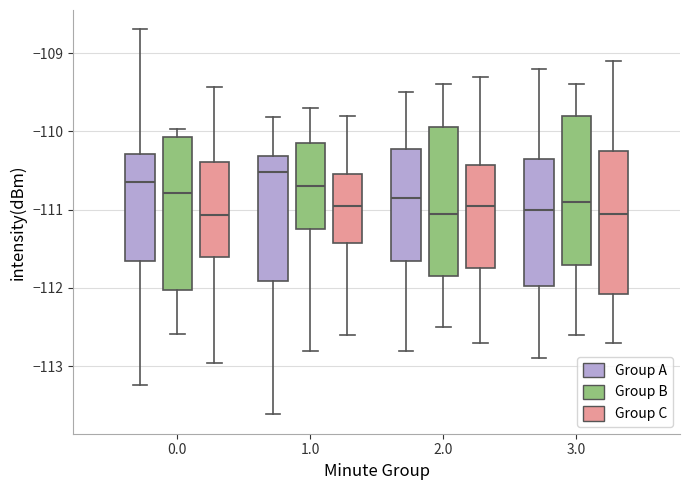

Reading left to right, transcribe this box plot: for each box, give where its median line is, the range the box spans, and where its two whiskers end, as read against the y-axis. The values are not printed on the chart, so give them approximately, as read against the axis.

0.0 (Group A): median -110.7, box -111.6 to -110.3, whiskers -113.2 to -108.7
0.0 (Group B): median -110.8, box -112.0 to -110.1, whiskers -112.6 to -110.0
0.0 (Group C): median -111.1, box -111.6 to -110.4, whiskers -113.0 to -109.4
1.0 (Group A): median -110.5, box -111.9 to -110.3, whiskers -113.6 to -109.8
1.0 (Group B): median -110.7, box -111.2 to -110.1, whiskers -112.8 to -109.7
1.0 (Group C): median -110.9, box -111.4 to -110.5, whiskers -112.6 to -109.8
2.0 (Group A): median -110.8, box -111.6 to -110.2, whiskers -112.8 to -109.5
2.0 (Group B): median -111.0, box -111.8 to -109.9, whiskers -112.5 to -109.4
2.0 (Group C): median -110.9, box -111.7 to -110.4, whiskers -112.7 to -109.3
3.0 (Group A): median -111.0, box -112.0 to -110.3, whiskers -112.9 to -109.2
3.0 (Group B): median -110.9, box -111.7 to -109.8, whiskers -112.6 to -109.4
3.0 (Group C): median -111.0, box -112.1 to -110.2, whiskers -112.7 to -109.1